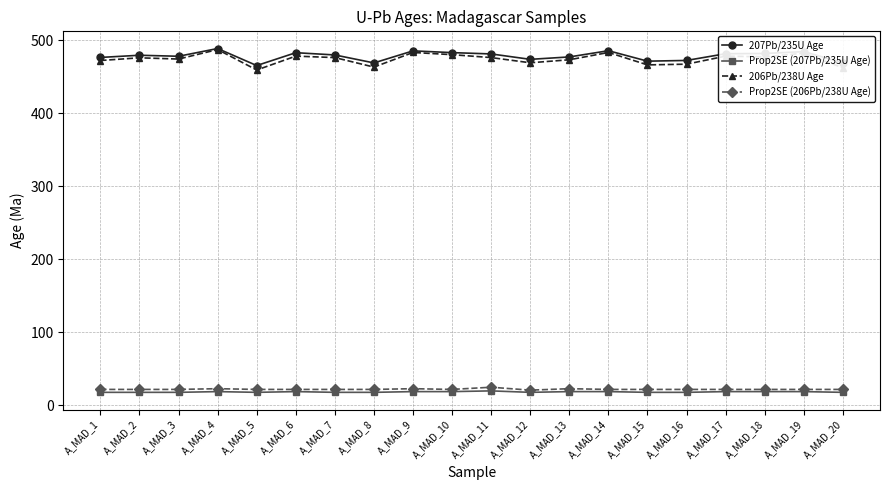

Which series changed the most between A_MAD_1 and A_MAD_5?

206Pb/238U Age